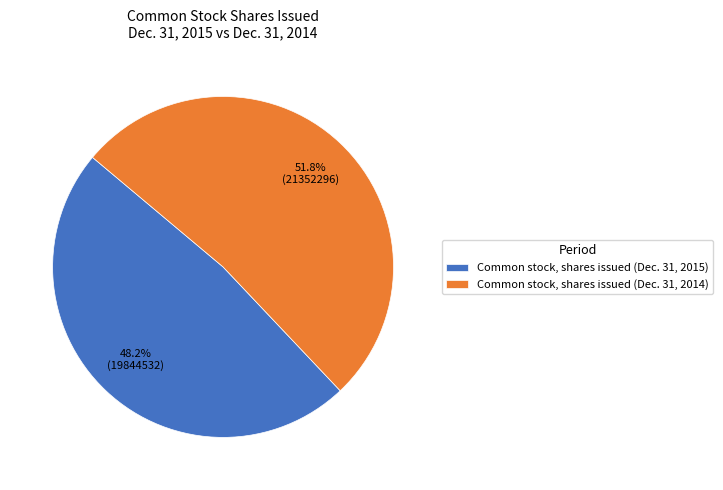

Approximately how many times larger is the value at Common stock, shares issued (Dec. 31, 2014) compared to Common stock, shares issued (Dec. 31, 2015)?

1.1